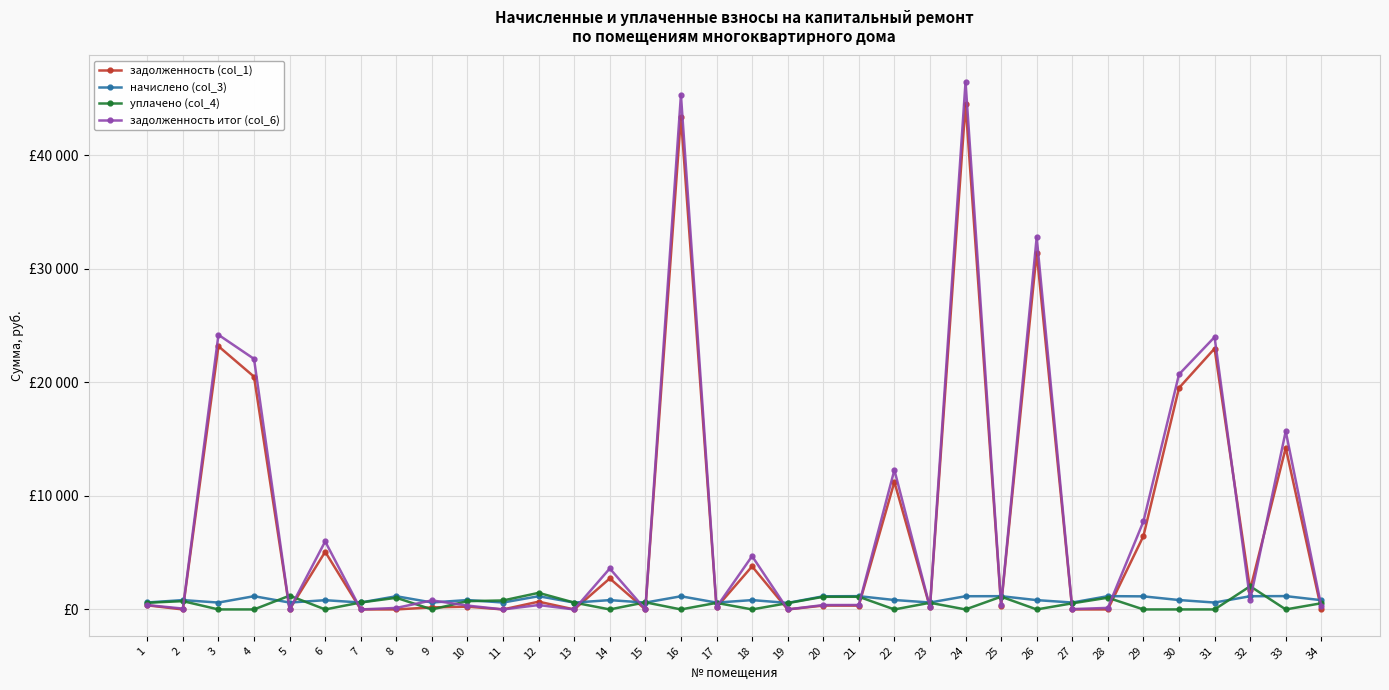

How many intersections are there between уплачено (col_4) and начислено (col_3)?

7